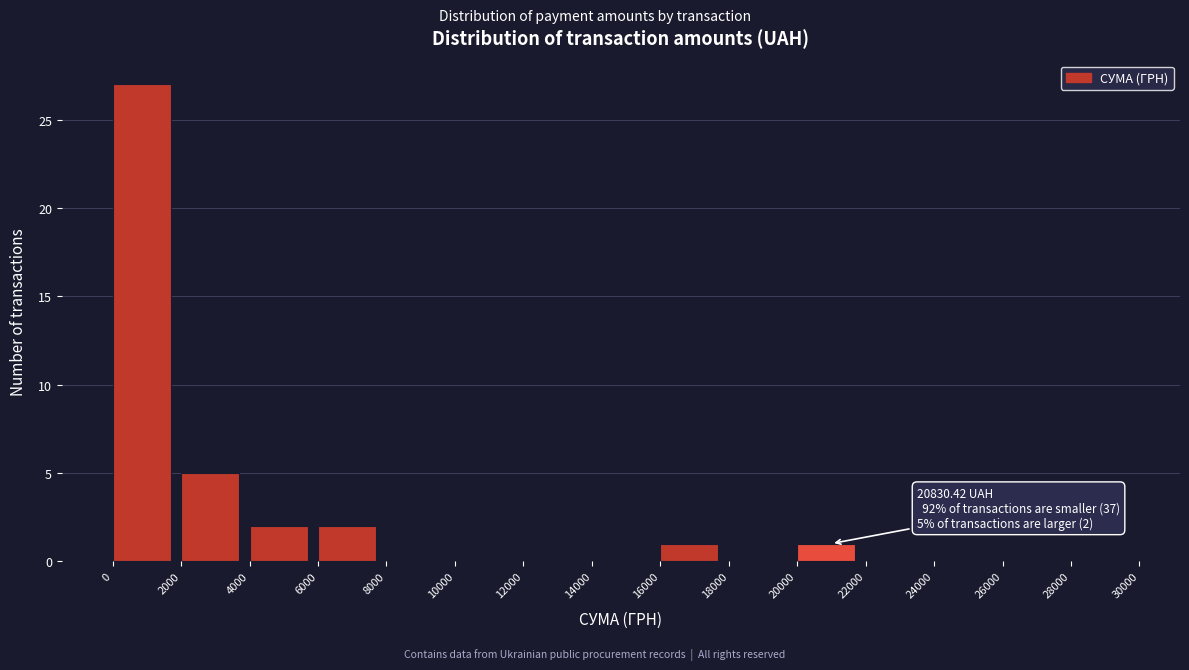

Over which range of the x-axis is the bar tallest?

0 to 2000